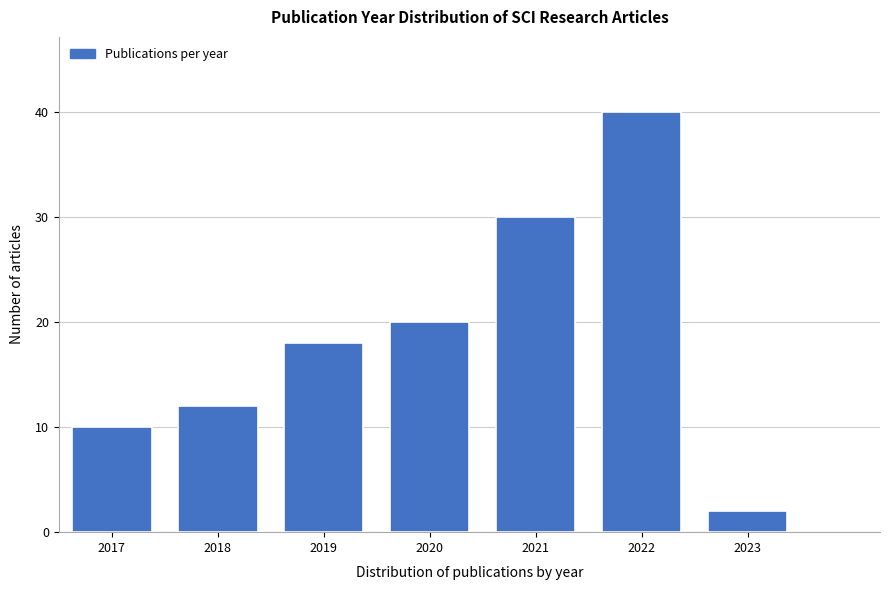

Reading left to right, extract all data points from this chart.

2017=10	2018=12	2019=18	2020=20	2021=30	2022=40	2023=2